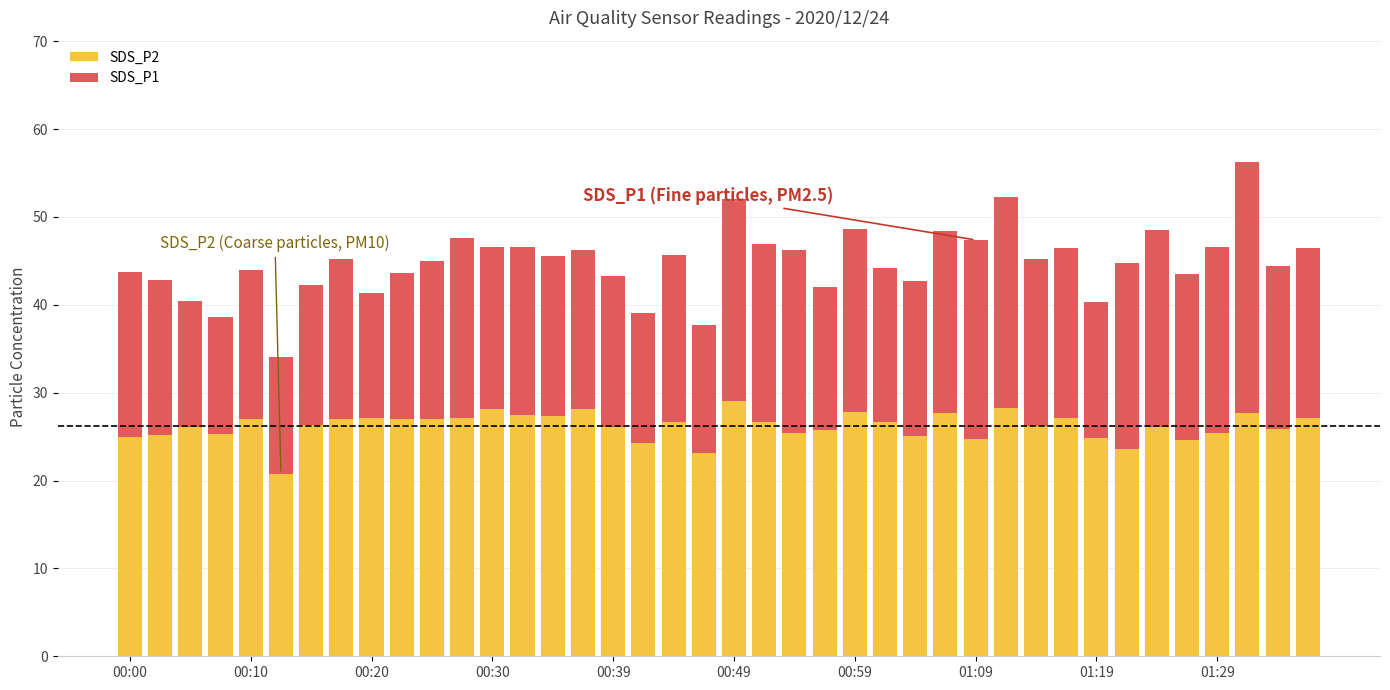

How many categories are shown in the chart?

40